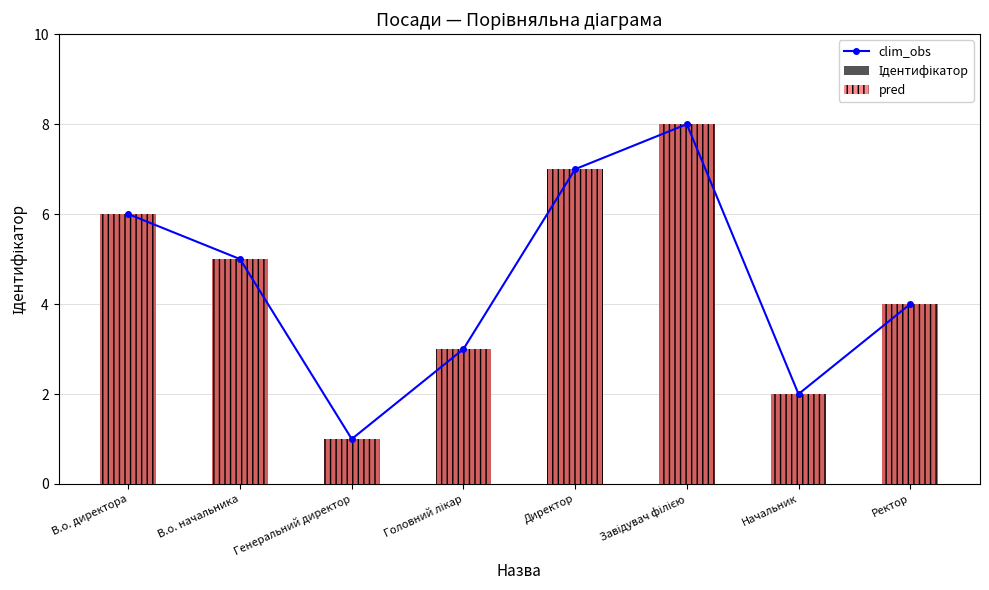

What is the difference between the maximum and minimum values in the clim_obs series?

7